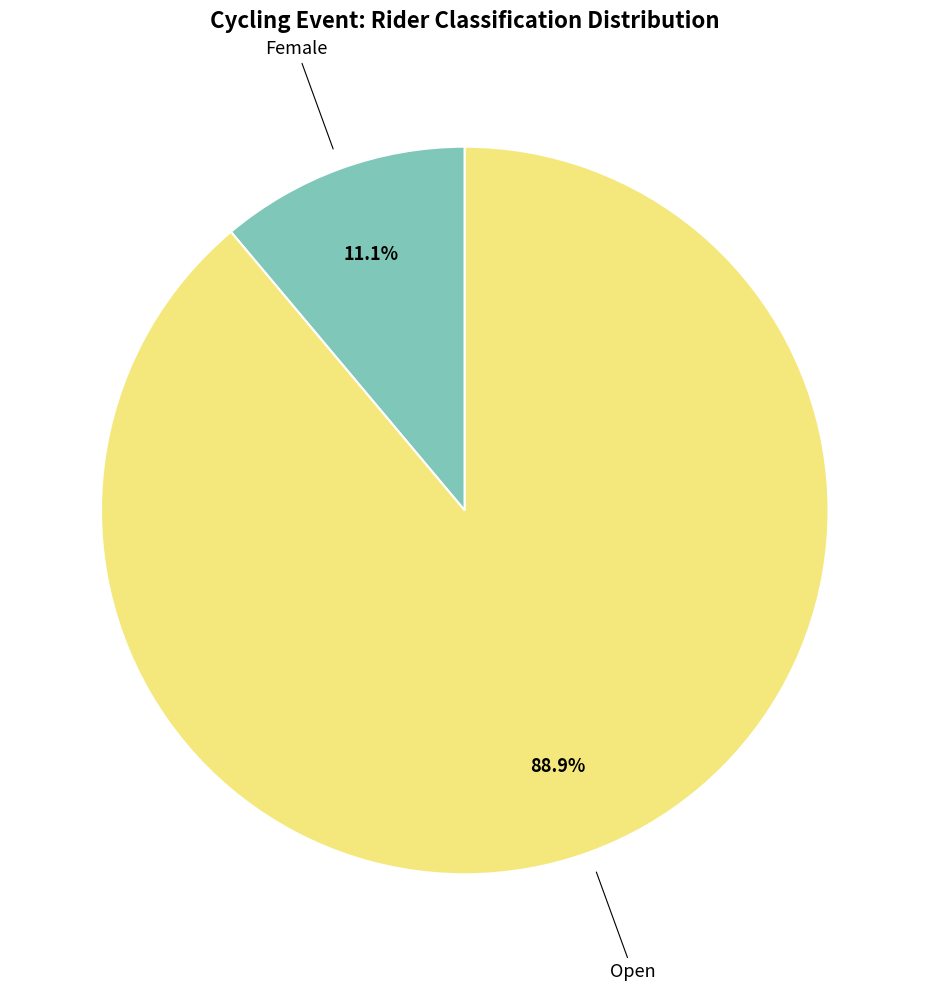

To the nearest percent, what is the difference between the largest and smallest slice percentages?

78%